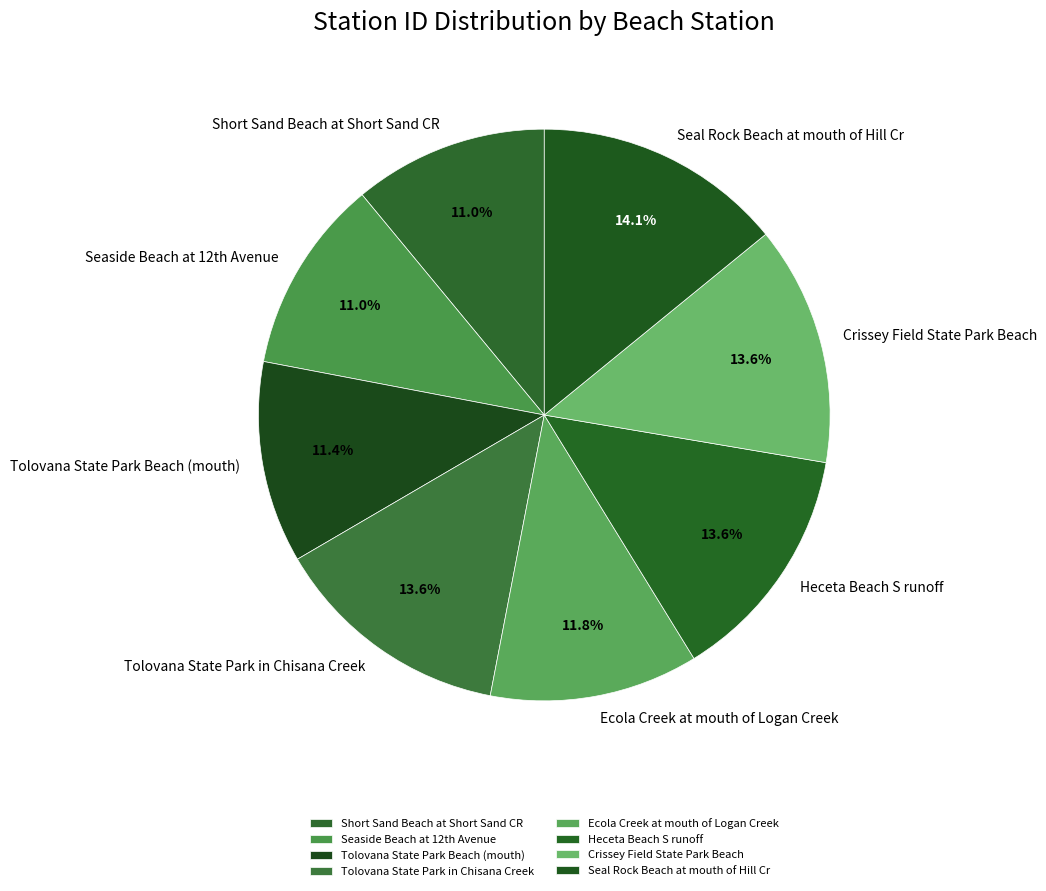

Does Ecola Creek at mouth of Logan Creek account for over 50% of the chart?

No